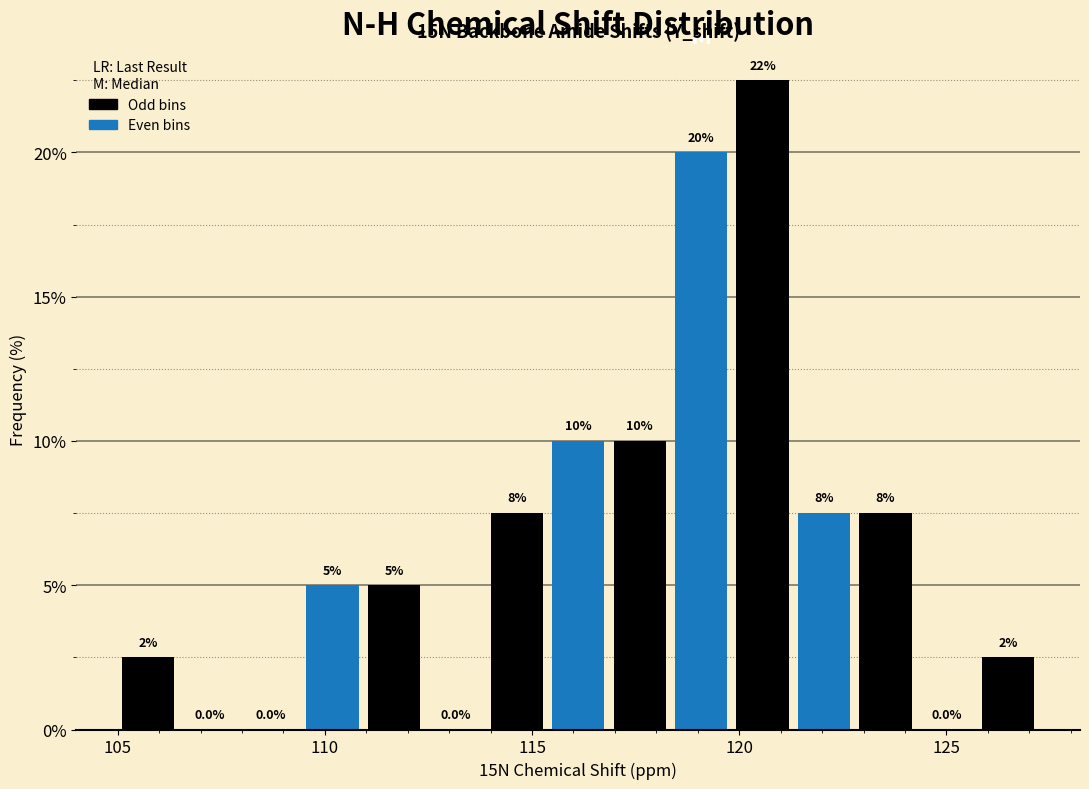

Read against the x-axis, roughly where is the centre of the tallest bar?

120.5